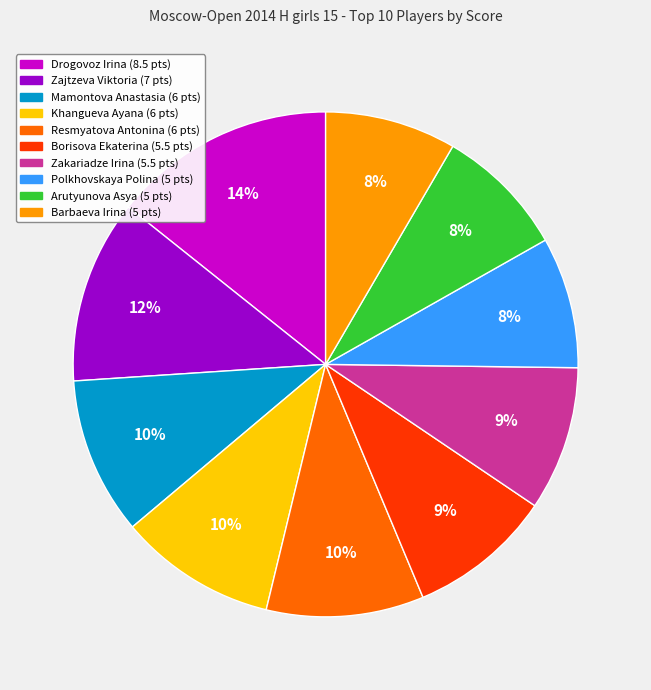

Does Khangueva Ayana represent more than half of the total?

No